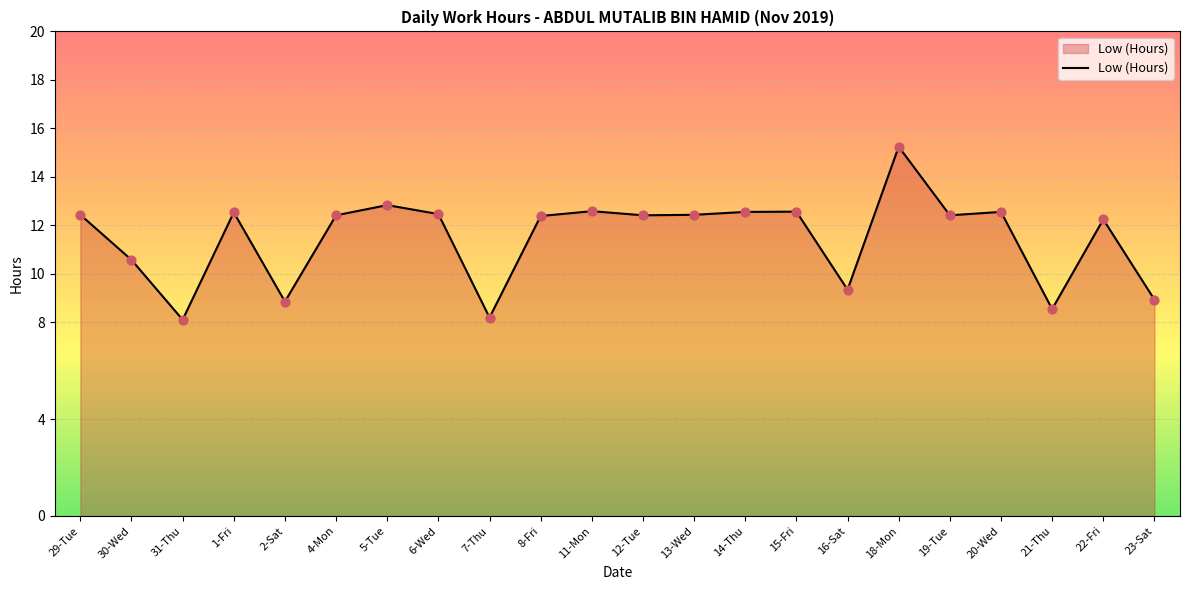

Approximately how many times larger is the value at 5-Tue compared to 20-Wed?

1.0